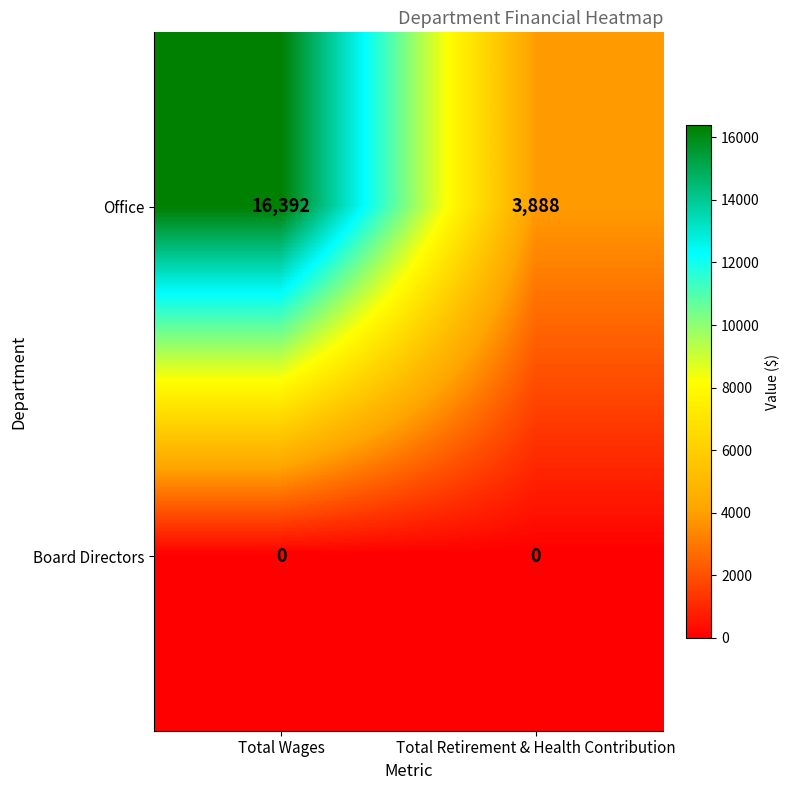

What is the sum of the Office values at Total Retirement & Health Contribution and Total Wages?

20280